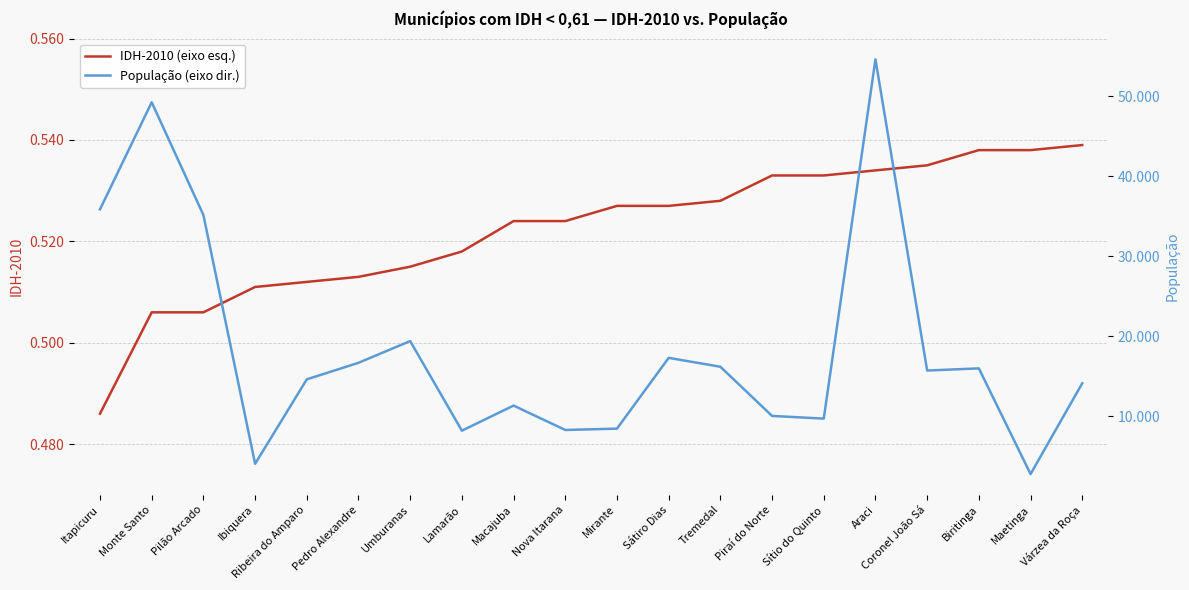

At which label is População (eixo dir.) closest to 28706?

Pilão Arcado